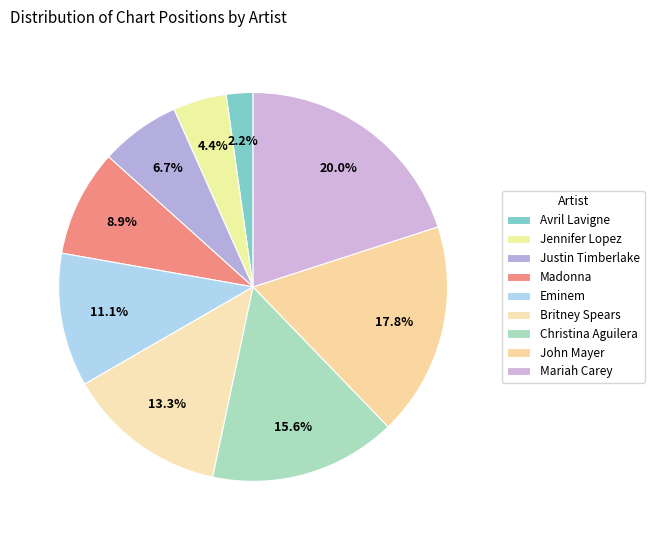

How many slices are in this pie chart?

9